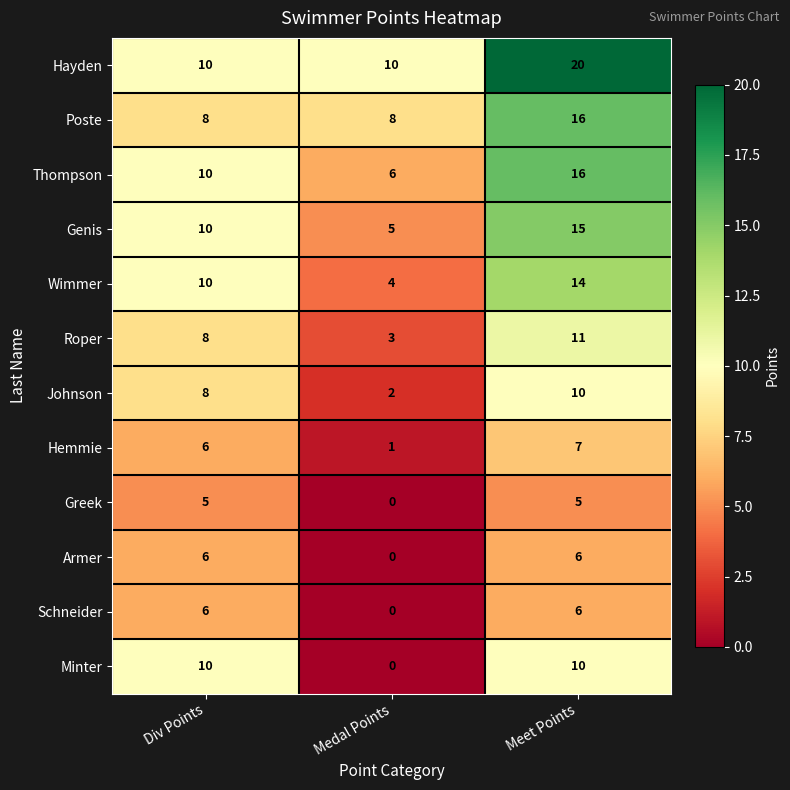

What is the difference between the highest and lowest values at Meet Points?

15